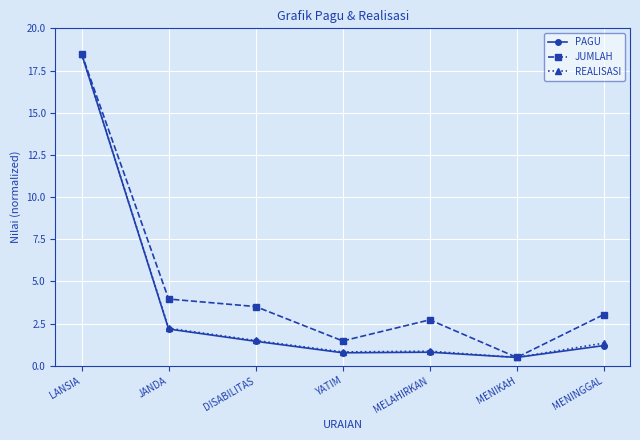

Does the chart have visible grid lines?

Yes